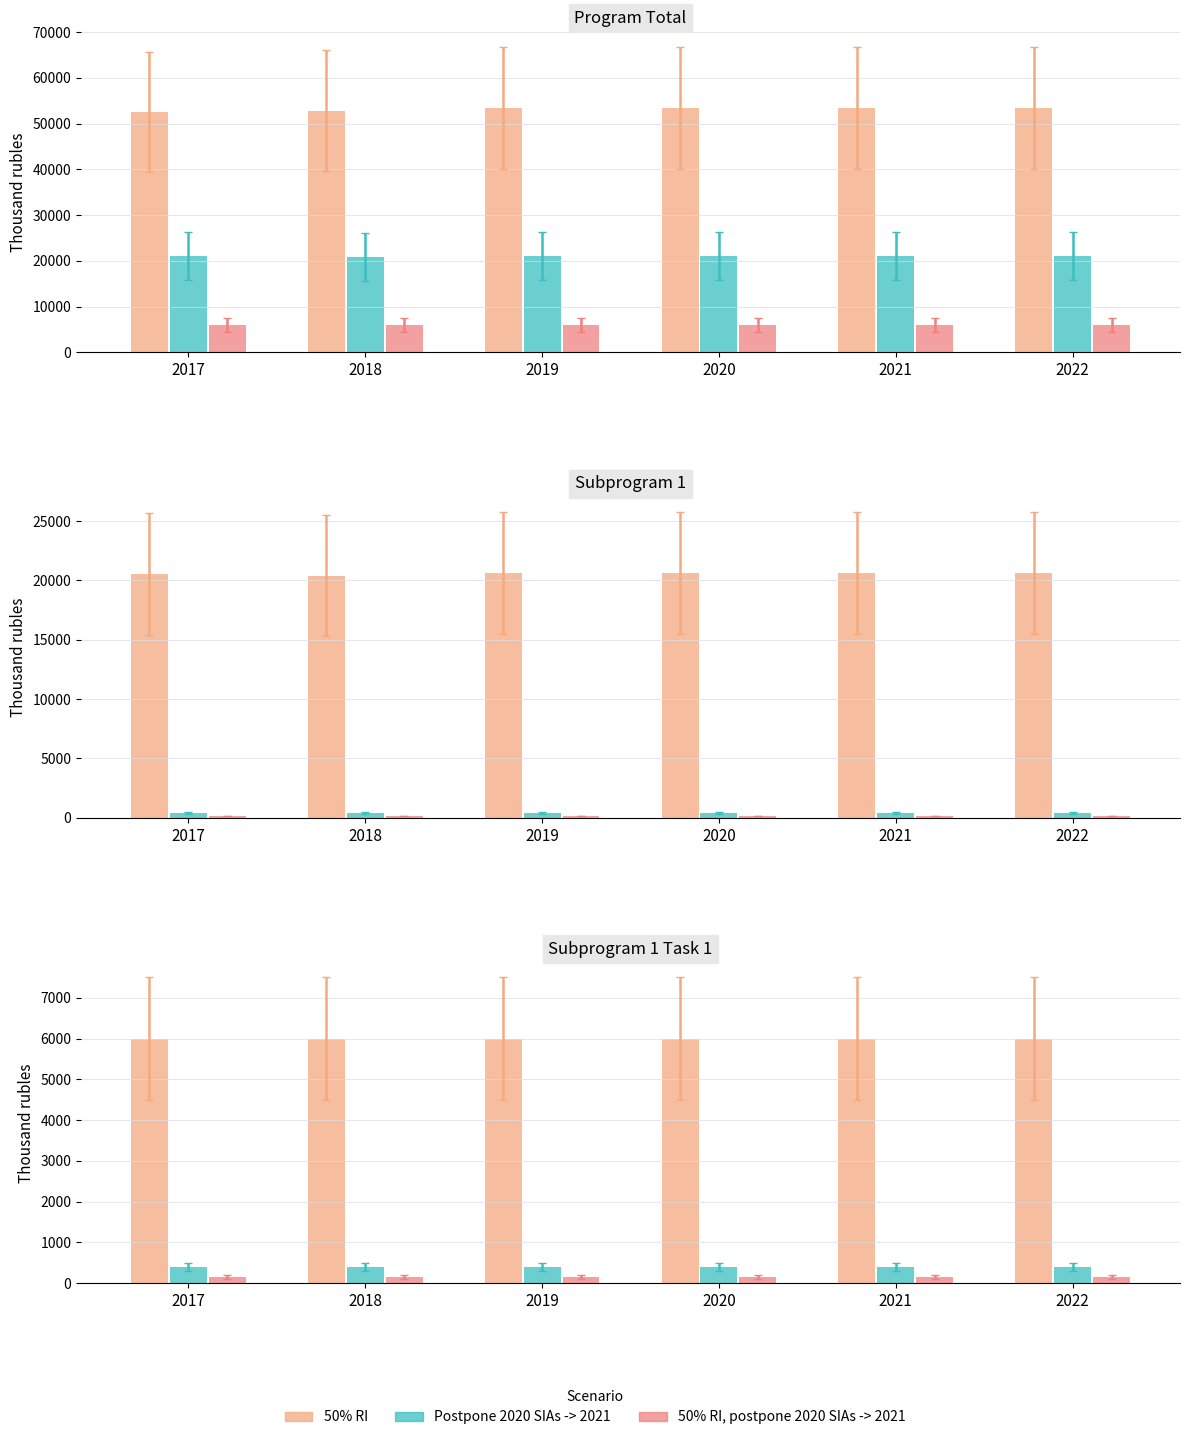

Which series changed the most between 2021 and 2022?

50% RI